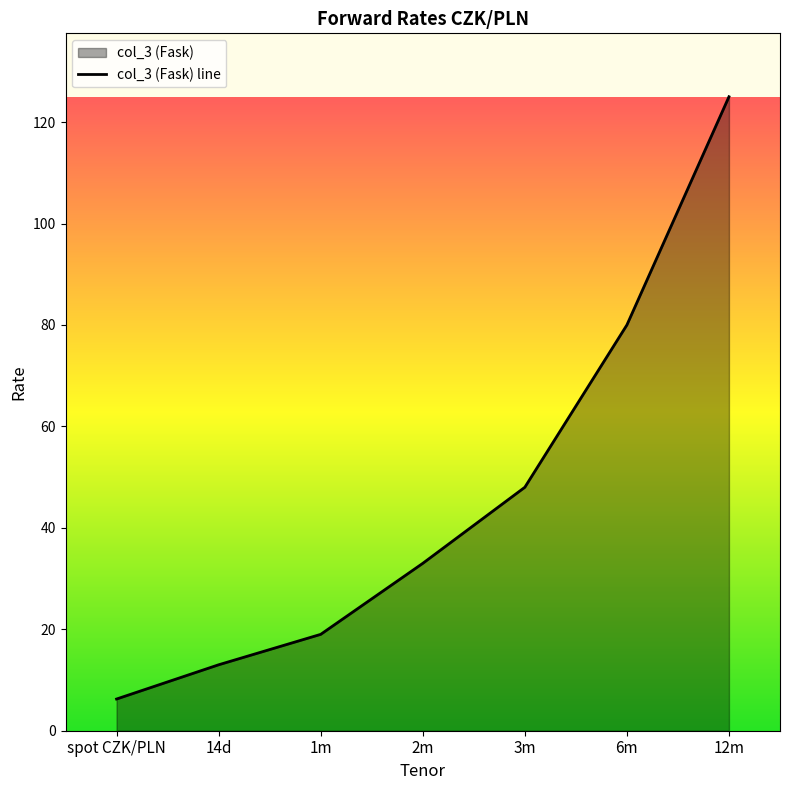

What is the change in value from 14d to 3m?

+35.0